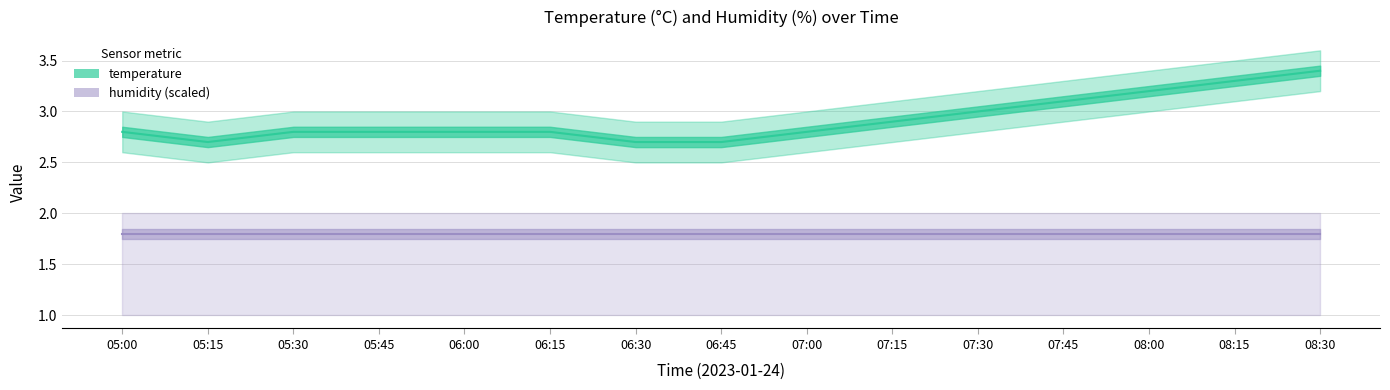

How many points are lower than both their immediate neighbors (excluding endpoints)?

1